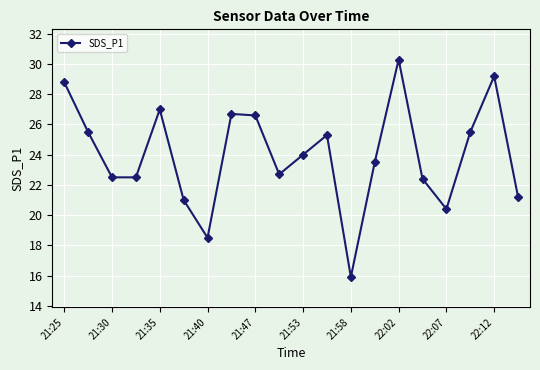

What is the value of the 6th point from the left?

21.0